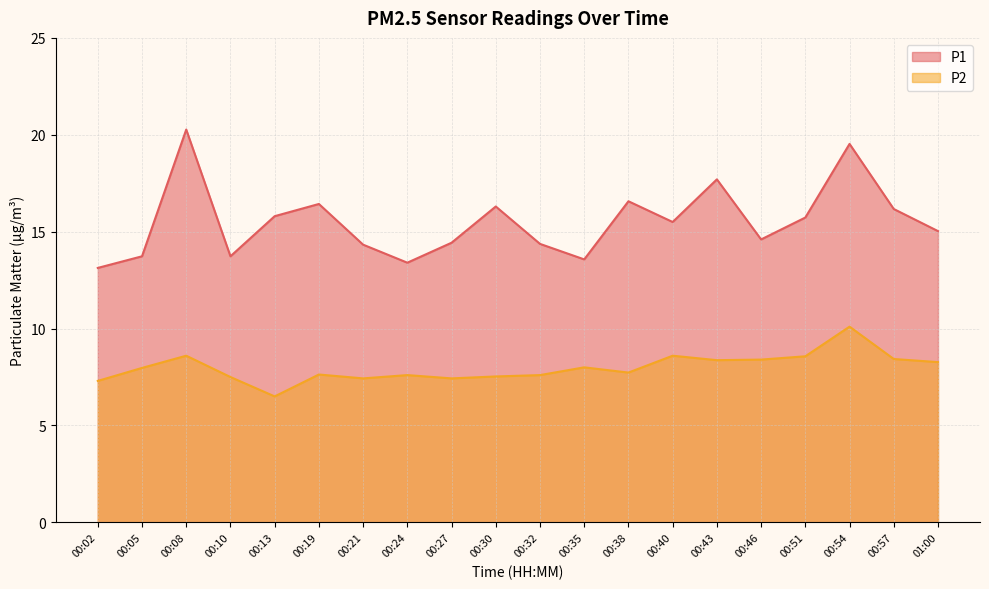

True or false: P1 and P2 intersect in this chart.

False